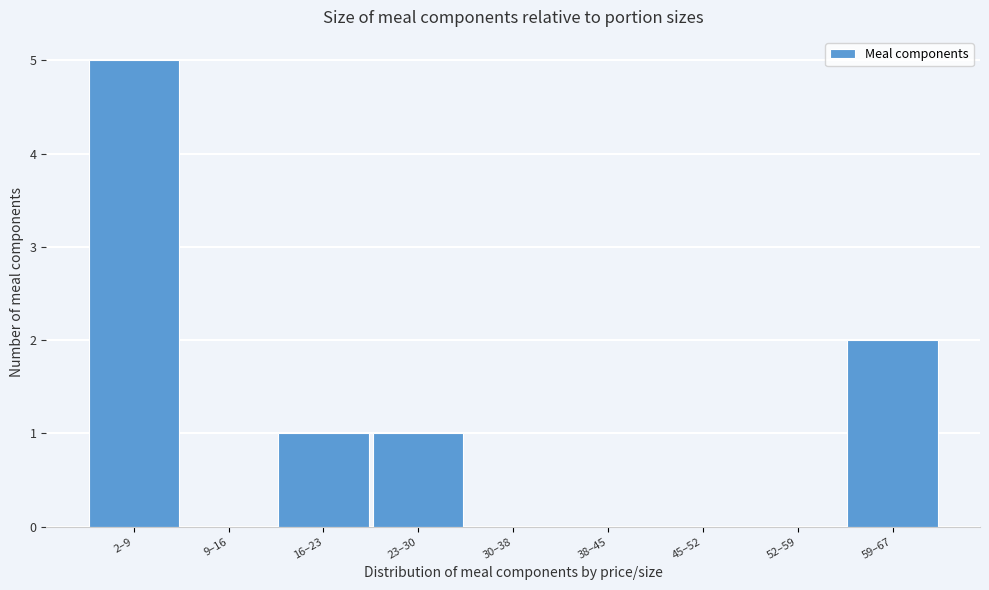

Reading left to right, extract all data points from this chart.

2–9=5	9–16=0	16–23=1	23–30=1	30–38=0	38–45=0	45–52=0	52–59=0	59–67=2